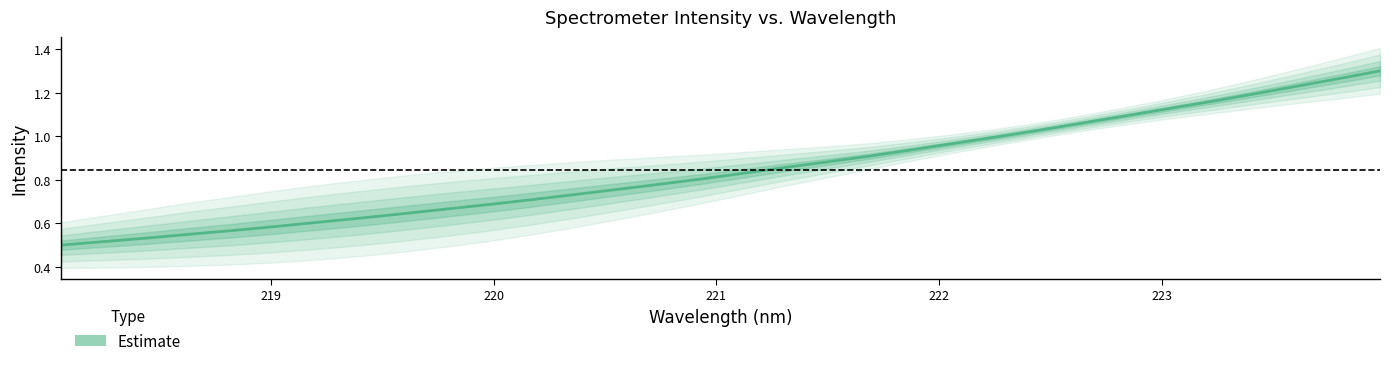

What is the sum of all values?

27.1